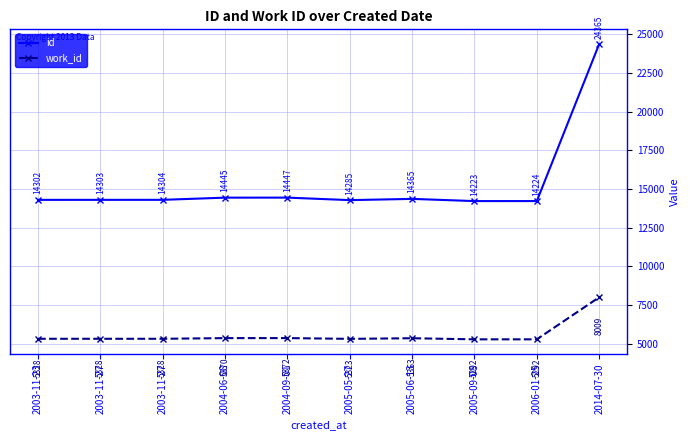

True or false: work_id and id intersect in this chart.

False